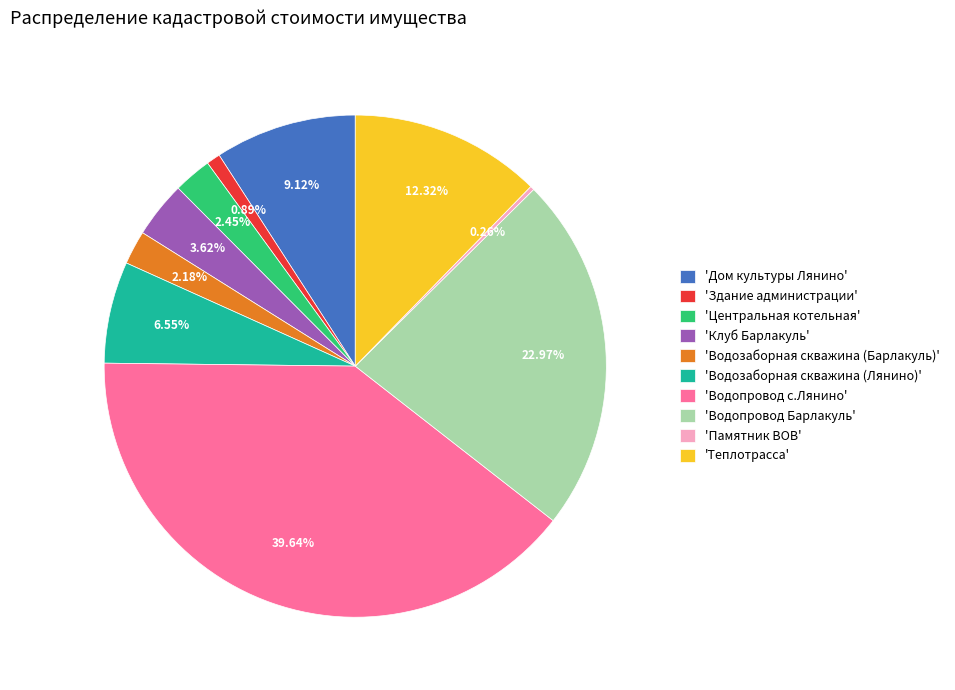

Which category has the biggest portion of the pie?

'Водопровод с.Лянино'